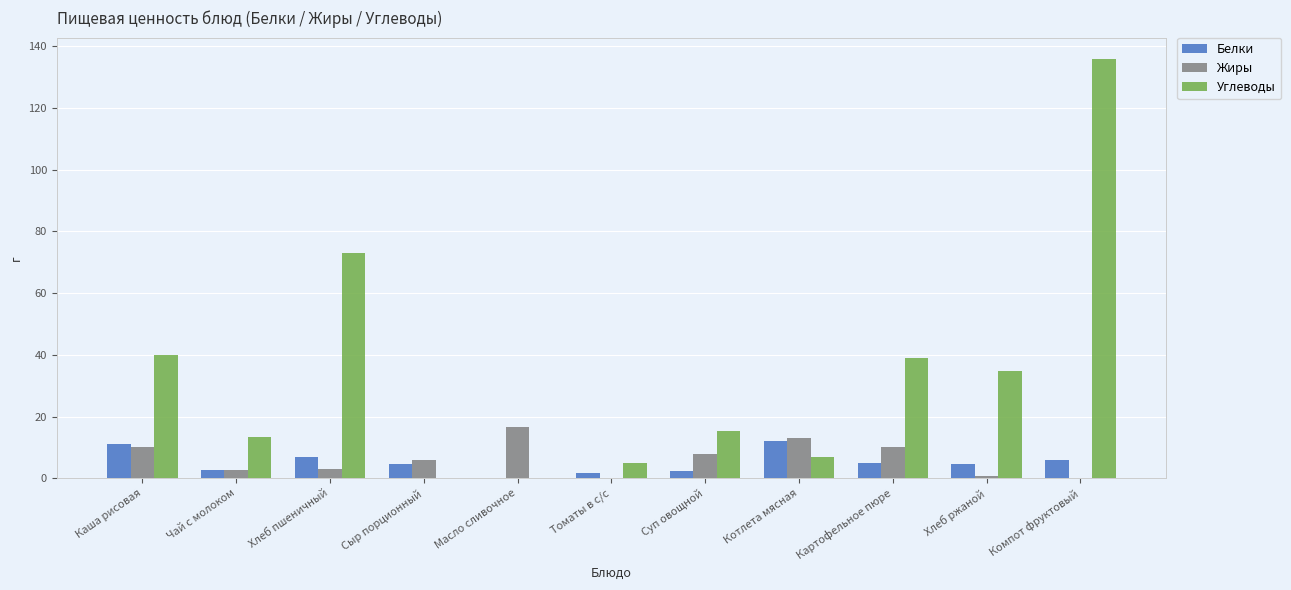

The Углеводы series shows 39.0 at Картофельное пюре. True or false?

True